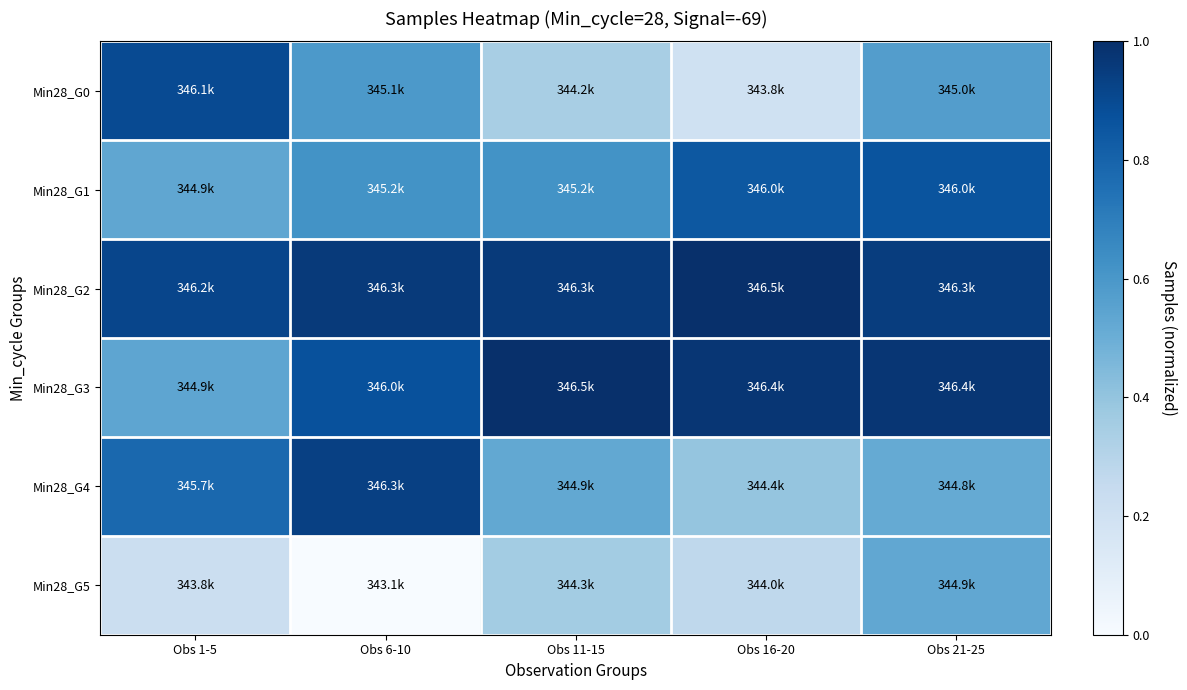

Reading right to left, what are all the values shown in this chart?

Min28_G0: Obs 21-25=0.6	Obs 16-20=0.2	Obs 11-15=0.3	Obs 6-10=0.6	Obs 1-5=0.9
Min28_G1: Obs 21-25=0.9	Obs 16-20=0.8	Obs 11-15=0.6	Obs 6-10=0.6	Obs 1-5=0.5
Min28_G2: Obs 21-25=0.9	Obs 16-20=1.0	Obs 11-15=1.0	Obs 6-10=1.0	Obs 1-5=0.9
Min28_G3: Obs 21-25=1.0	Obs 16-20=1.0	Obs 11-15=1.0	Obs 6-10=0.9	Obs 1-5=0.5
Min28_G4: Obs 21-25=0.5	Obs 16-20=0.4	Obs 11-15=0.5	Obs 6-10=0.9	Obs 1-5=0.8
Min28_G5: Obs 21-25=0.5	Obs 16-20=0.3	Obs 11-15=0.4	Obs 6-10=0.0	Obs 1-5=0.2